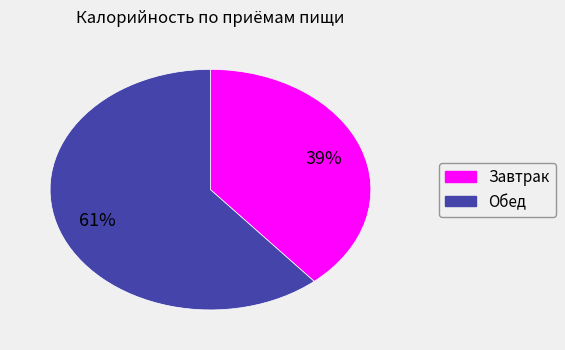

To the nearest percent, what is the difference between the largest and smallest slice percentages?

22%